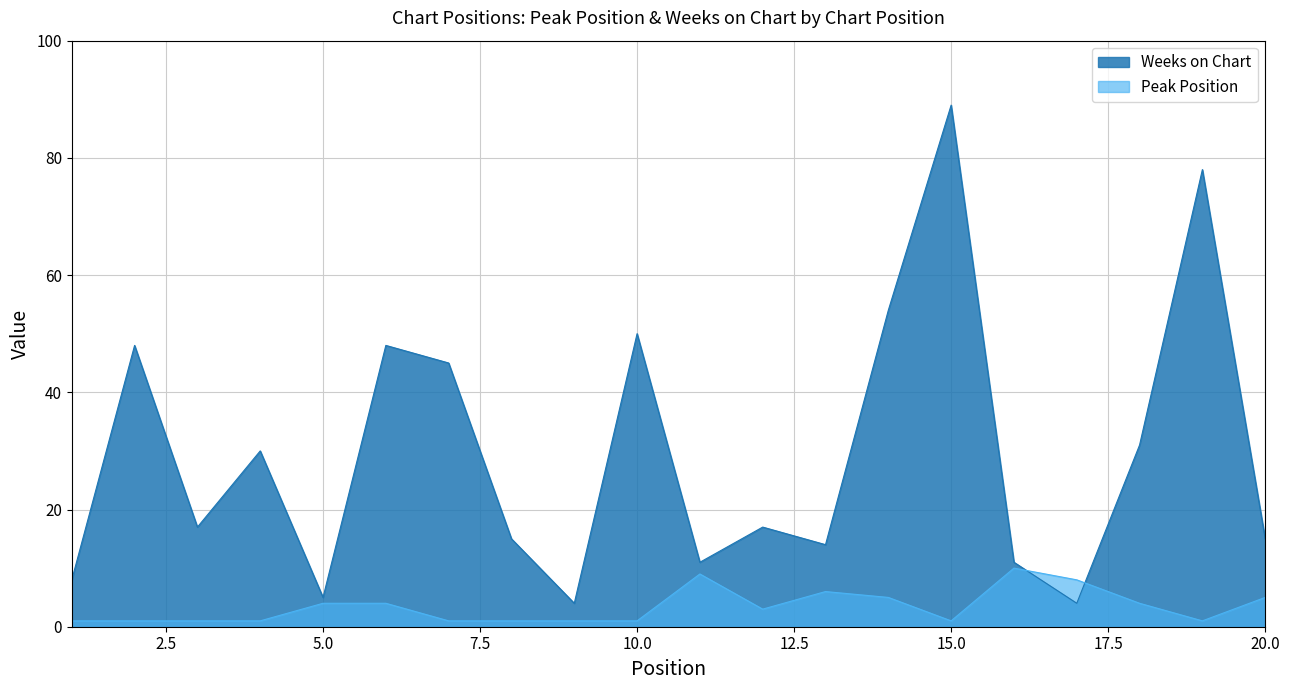

Reading left to right, list all the values displayed in this chart.

Peak Position: 1	1	1	1	4	4	1	1	1	1	9	3	6	5	1	10	8	4	1	5
Weeks on Chart: 8	48	17	30	5	48	45	15	4	50	11	17	14	54	89	11	4	31	78	15